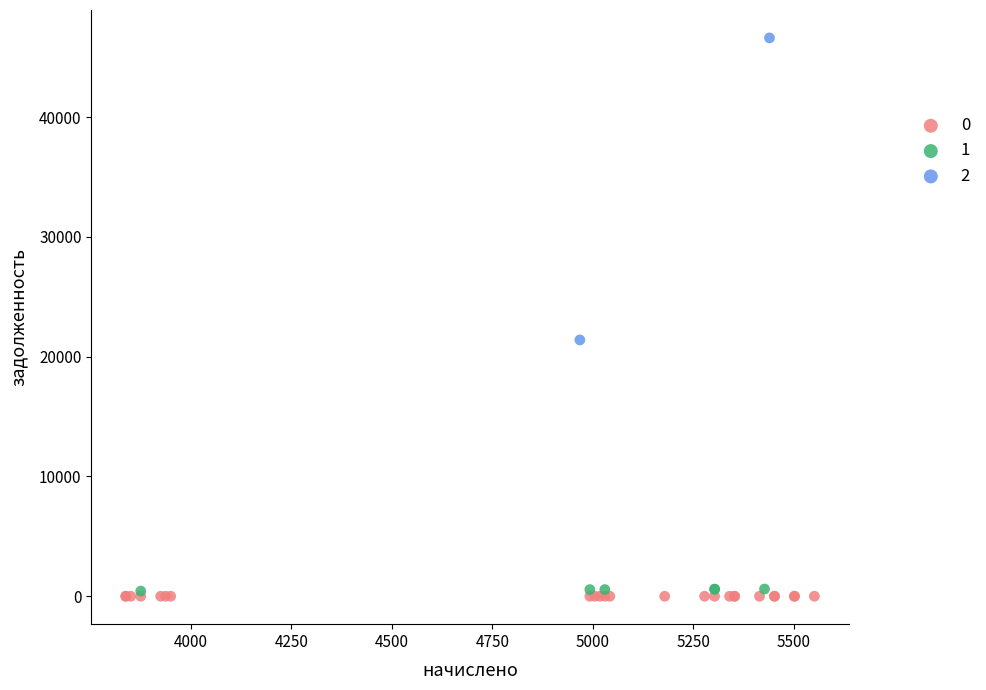

What are all the series names shown in the legend?

0, 1, 2